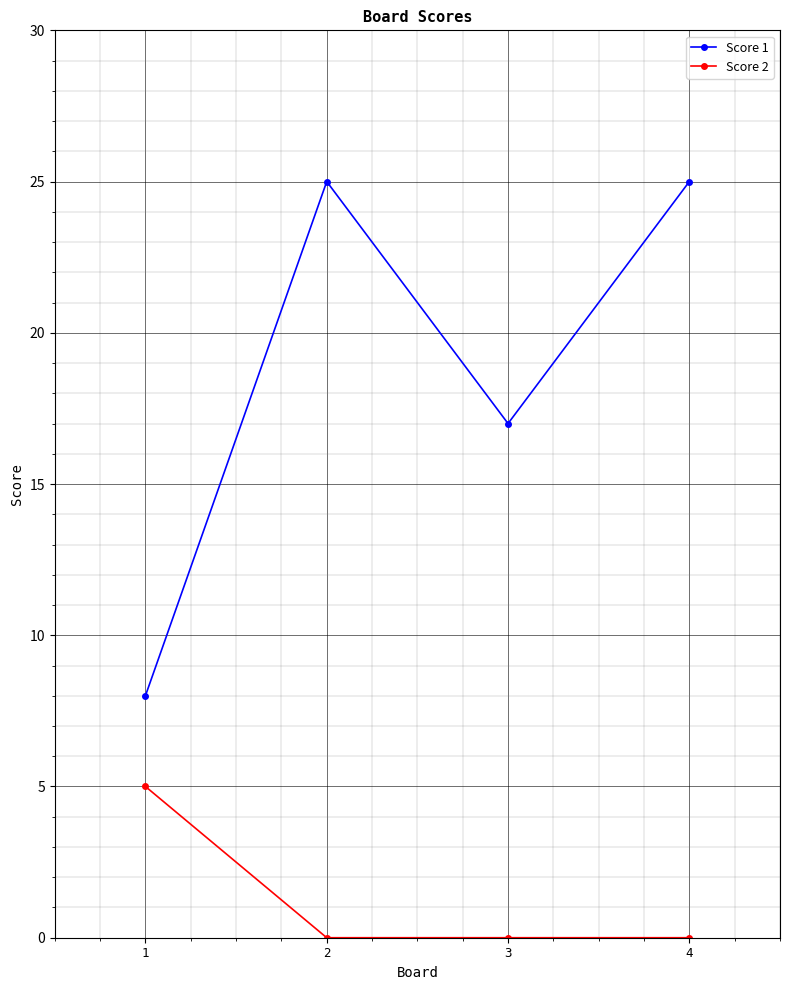

Which category has the highest value in the Score 2 series?

1